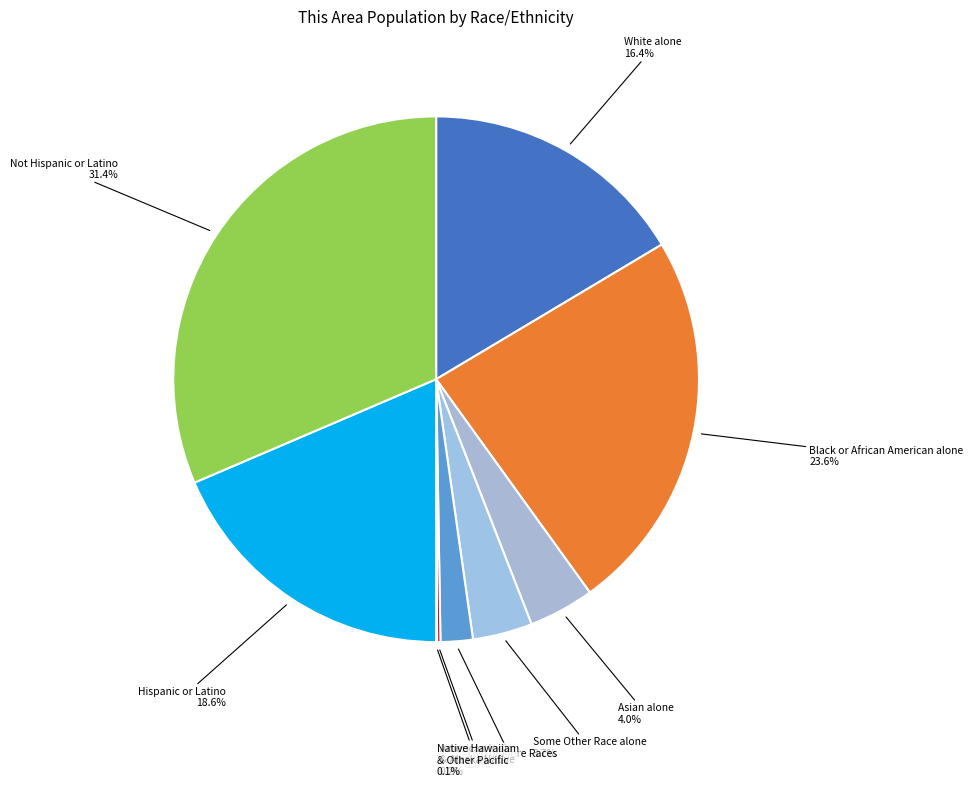

What is the ratio of the value at Black or African American alone to the value at Some Other Race alone?

6.4